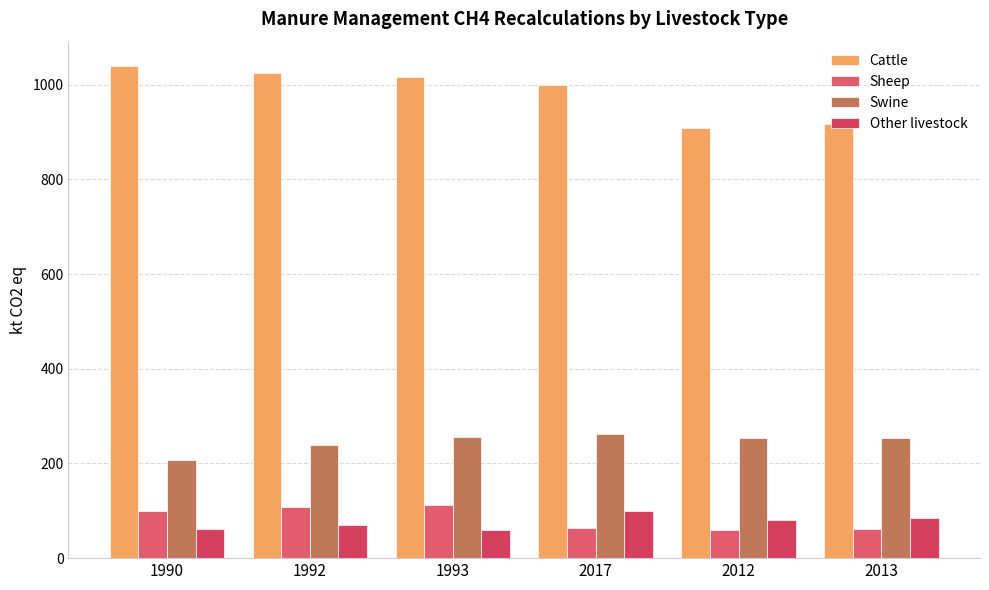

Reading right to left, what are all the values shown in this chart?

Cattle: 917.6	908.1	998.9	1016.7	1024.8	1038.8
Sheep: 60.9	60.1	64.1	111.4	108.9	99.2
Swine: 253.6	253.0	261.4	255.3	239.9	206.5
Other livestock: 85.3	81.1	100.2	59.8	69.6	61.6